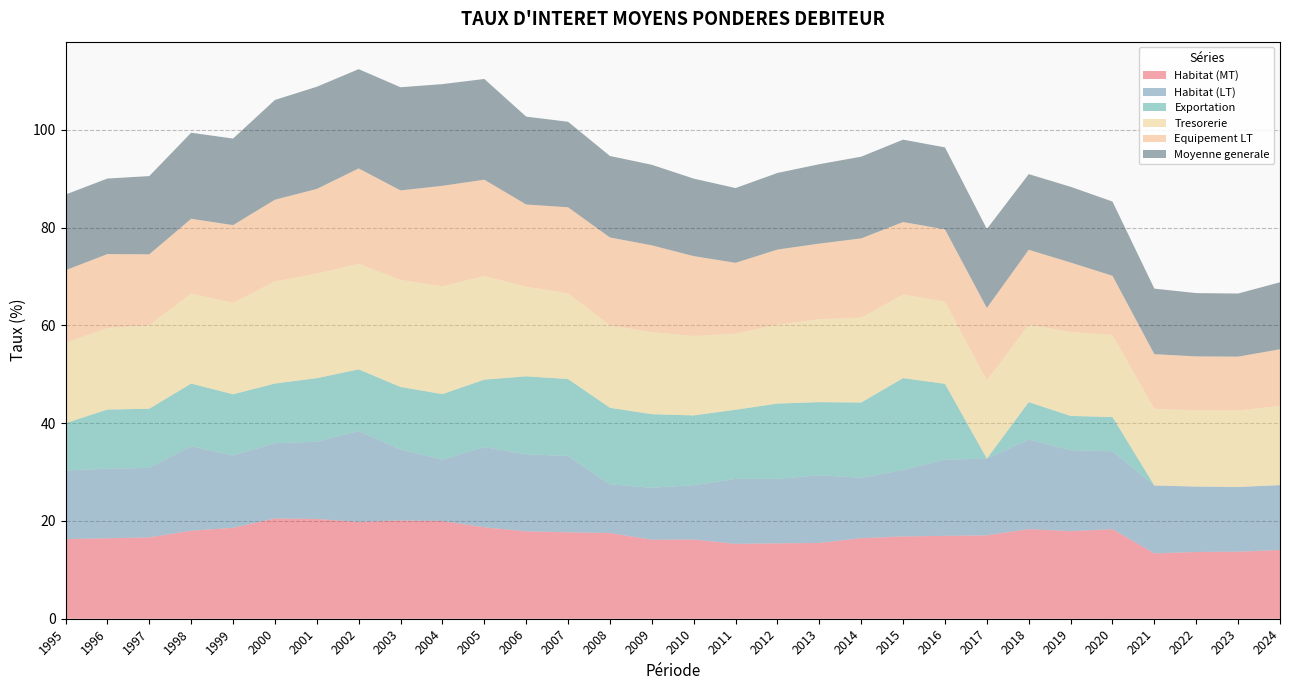

Reading right to left, list all the values displayed in this chart.

Habitat (MT): 2024=14.1	2023=13.7	2022=13.7	2021=13.4	2020=18.3	2019=17.9	2018=18.3	2017=17.1	2016=16.9	2015=16.8	2014=16.5	2013=15.5	2012=15.4	2011=15.3	2010=16.2	2009=16.1	2008=17.5	2007=17.7	2006=17.9	2005=18.7	2004=20.0	2003=20.1	2002=19.8	2001=20.4	2000=20.5	1999=18.6	1998=18.0	1997=16.6	1996=16.4	1995=16.3
Habitat (LT): 2024=13.3	2023=13.2	2022=13.4	2021=13.9	2020=15.9	2019=16.6	2018=18.3	2017=15.7	2016=15.6	2015=13.6	2014=12.4	2013=13.8	2012=13.2	2011=13.3	2010=11.1	2009=10.7	2008=10.0	2007=15.6	2006=15.8	2005=16.4	2004=12.6	2003=14.5	2002=18.6	2001=15.8	2000=15.4	1999=14.8	1998=17.3	1997=14.2	1996=14.2	1995=14.0
Exportation: 2024=0.0	2023=0.0	2022=0.0	2021=0.0	2020=7.0	2019=7.0	2018=7.7	2017=0.0	2016=15.5	2015=18.8	2014=15.4	2013=15.0	2012=15.4	2011=14.1	2010=14.3	2009=15.0	2008=15.6	2007=15.7	2006=15.9	2005=13.8	2004=13.4	2003=12.8	2002=12.6	2001=13.0	2000=12.2	1999=12.5	1998=12.8	1997=12.1	1996=12.1	1995=9.7
Tresorerie: 2024=16.2	2023=15.7	2022=15.6	2021=15.7	2020=16.8	2019=17.2	2018=15.8	2017=16.0	2016=16.8	2015=17.1	2014=17.4	2013=17.0	2012=16.2	2011=15.6	2010=16.2	2009=16.8	2008=16.9	2007=17.5	2006=18.3	2005=21.2	2004=22.1	2003=21.9	2002=21.6	2001=21.4	2000=20.9	1999=18.7	1998=18.4	1997=17.1	1996=16.7	1995=16.4
Equipement LT: 2024=11.6	2023=11.0	2022=11.0	2021=11.2	2020=12.1	2019=14.2	2018=15.3	2017=14.8	2016=14.8	2015=14.8	2014=16.2	2013=15.5	2012=15.3	2011=14.5	2010=16.3	2009=17.8	2008=18.0	2007=17.6	2006=16.8	2005=19.7	2004=20.5	2003=18.3	2002=19.5	2001=17.3	2000=16.7	1999=15.9	1998=15.3	1997=14.5	1996=15.1	1995=14.9
Moyenne generale: 2024=13.7	2023=12.9	2022=12.9	2021=13.4	2020=15.2	2019=15.5	2018=15.5	2017=16.2	2016=16.8	2015=16.9	2014=16.7	2013=16.2	2012=15.7	2011=15.3	2010=15.8	2009=16.5	2008=16.7	2007=17.5	2006=18.0	2005=20.6	2004=20.8	2003=21.1	2002=20.3	2001=20.9	2000=20.4	1999=17.7	1998=17.6	1997=16.0	1996=15.4	1995=15.5